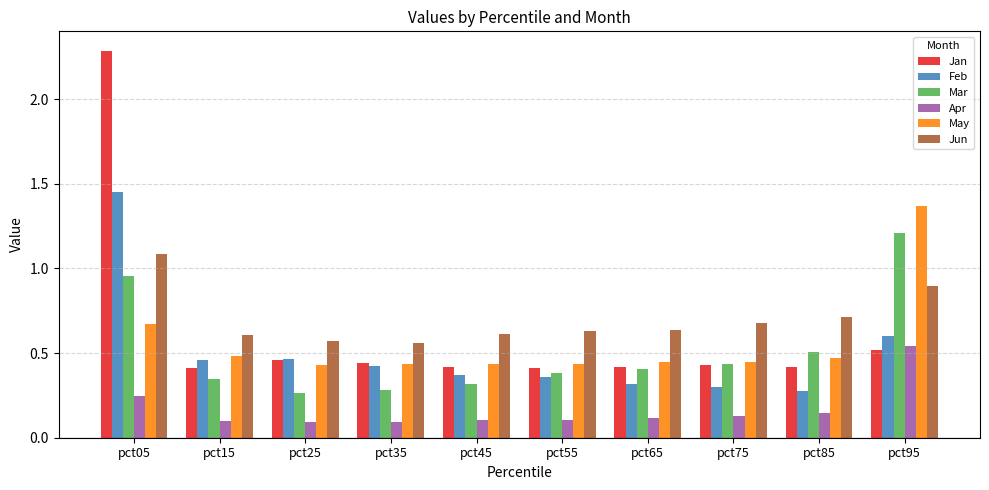

Rank the series by their maximum value, from highest to lowest.

Jan, Feb, May, Mar, Jun, Apr